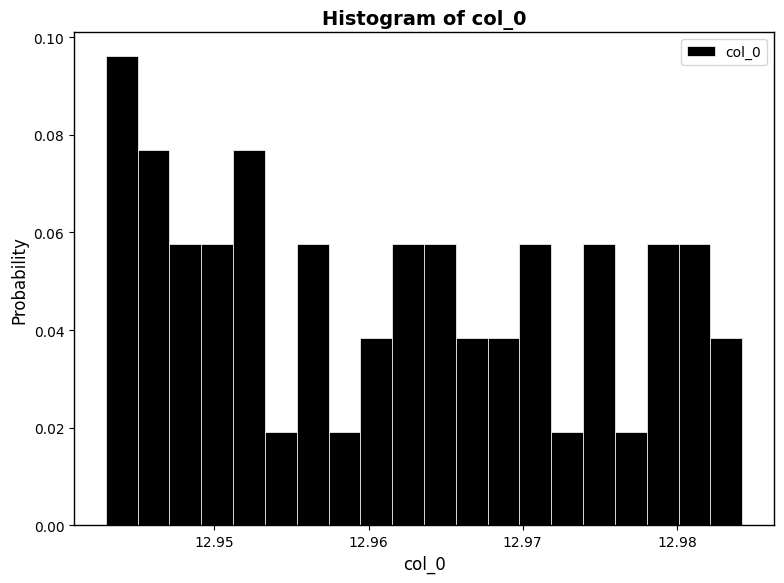

Read against the x-axis, roughly where is the centre of the tallest bar?

12.944